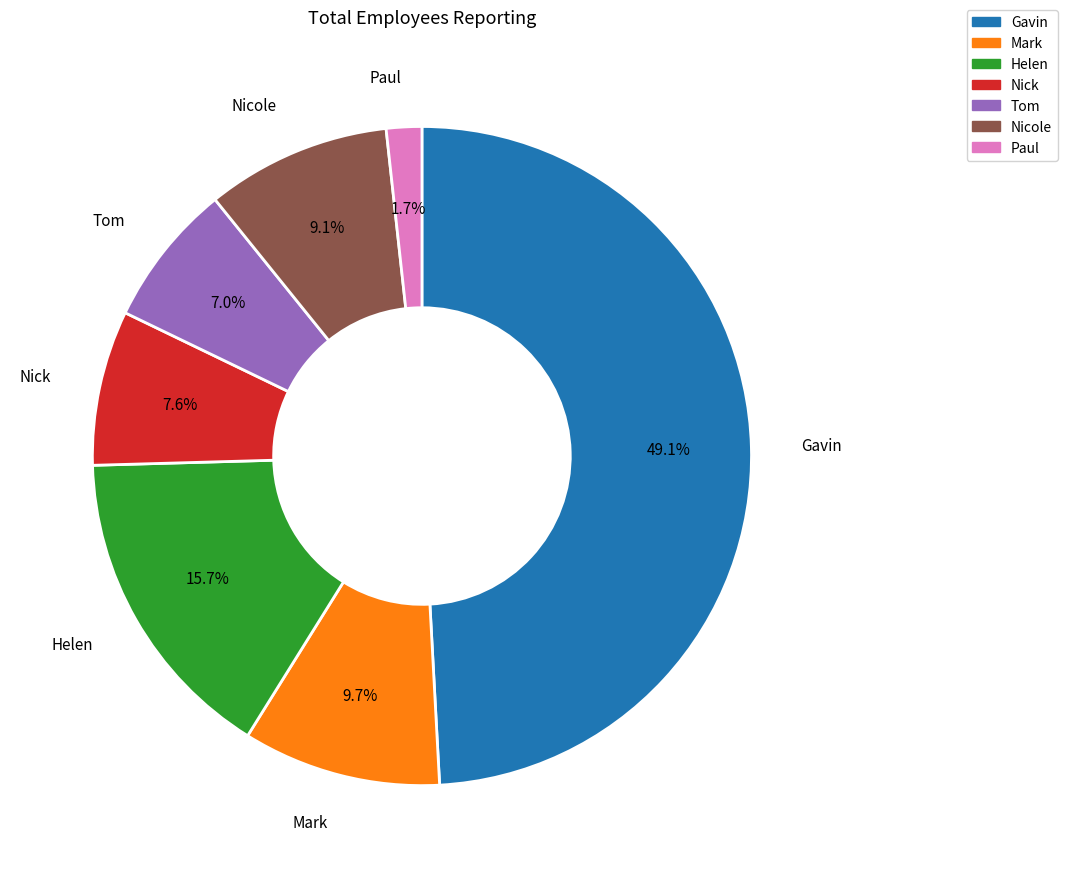

To the nearest percent, what is the difference between the largest and smallest slice percentages?

47%